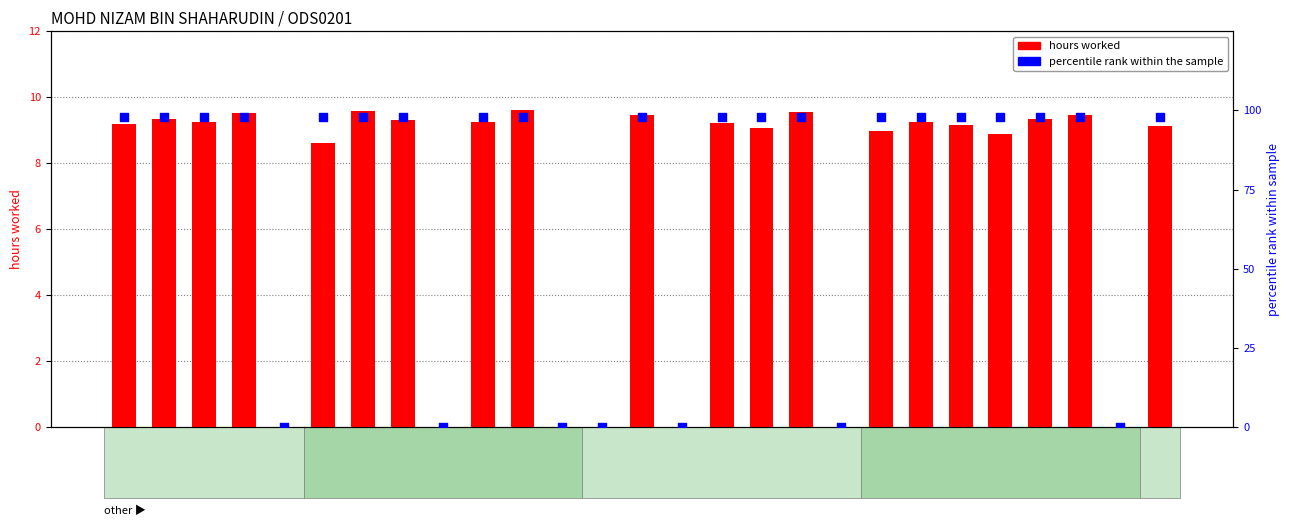

What are all the series names shown in the legend?

hours worked, percentile rank within the sample